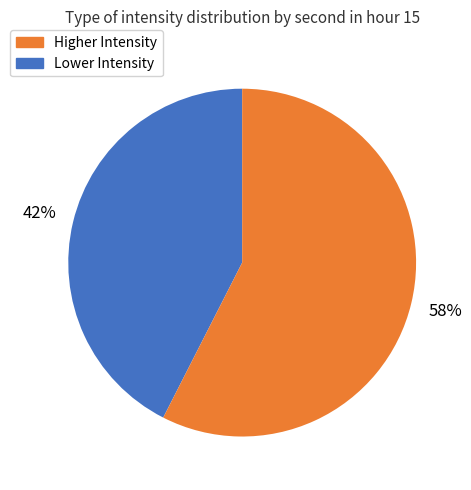

Does any single category account for the majority?

Yes